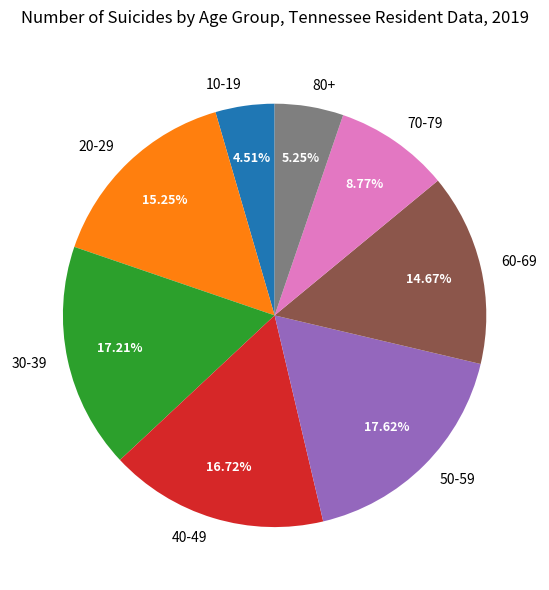

Approximately how many times larger is the value at 20-29 compared to 10-19?

3.4